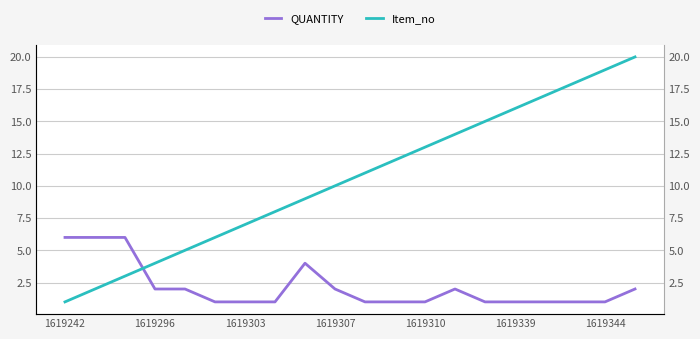

Which series changed the most between 13 and 15?

Item_no